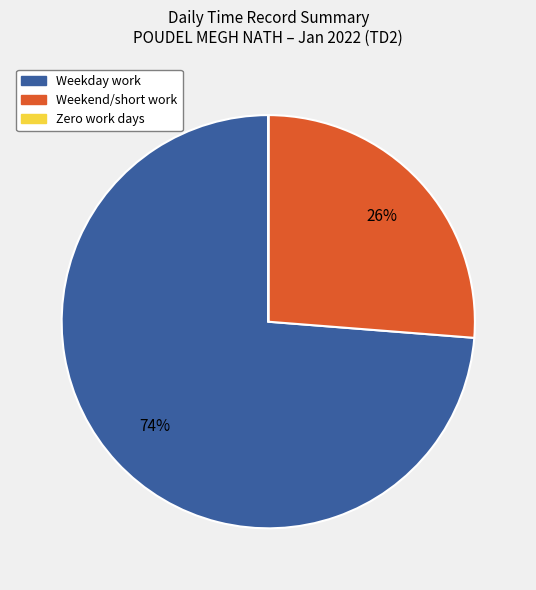

To the nearest percent, what is the average slice percentage?

33%